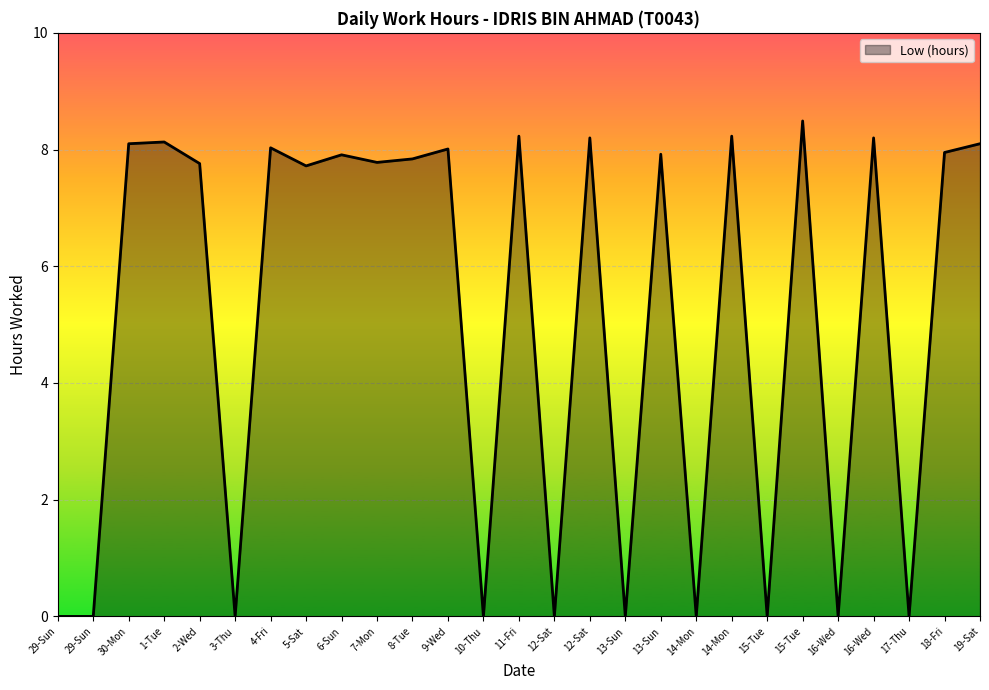

How many lines are shown in the chart?

1